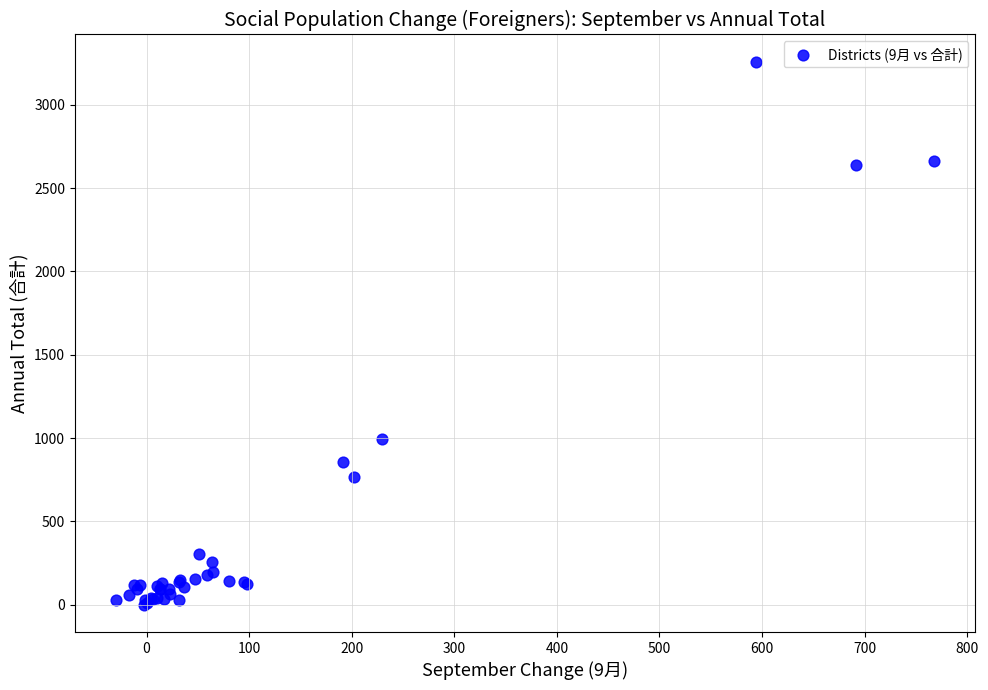

What Y value in the scatter plot is closest to 1629?

997